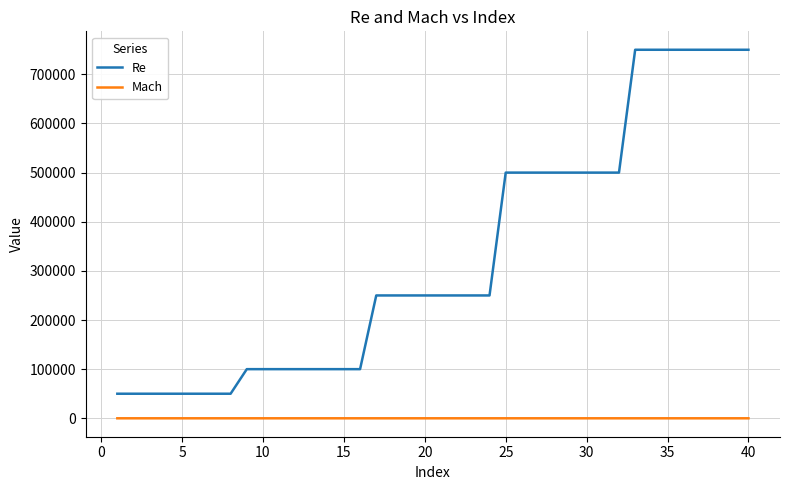

True or false: Re and Mach intersect in this chart.

False